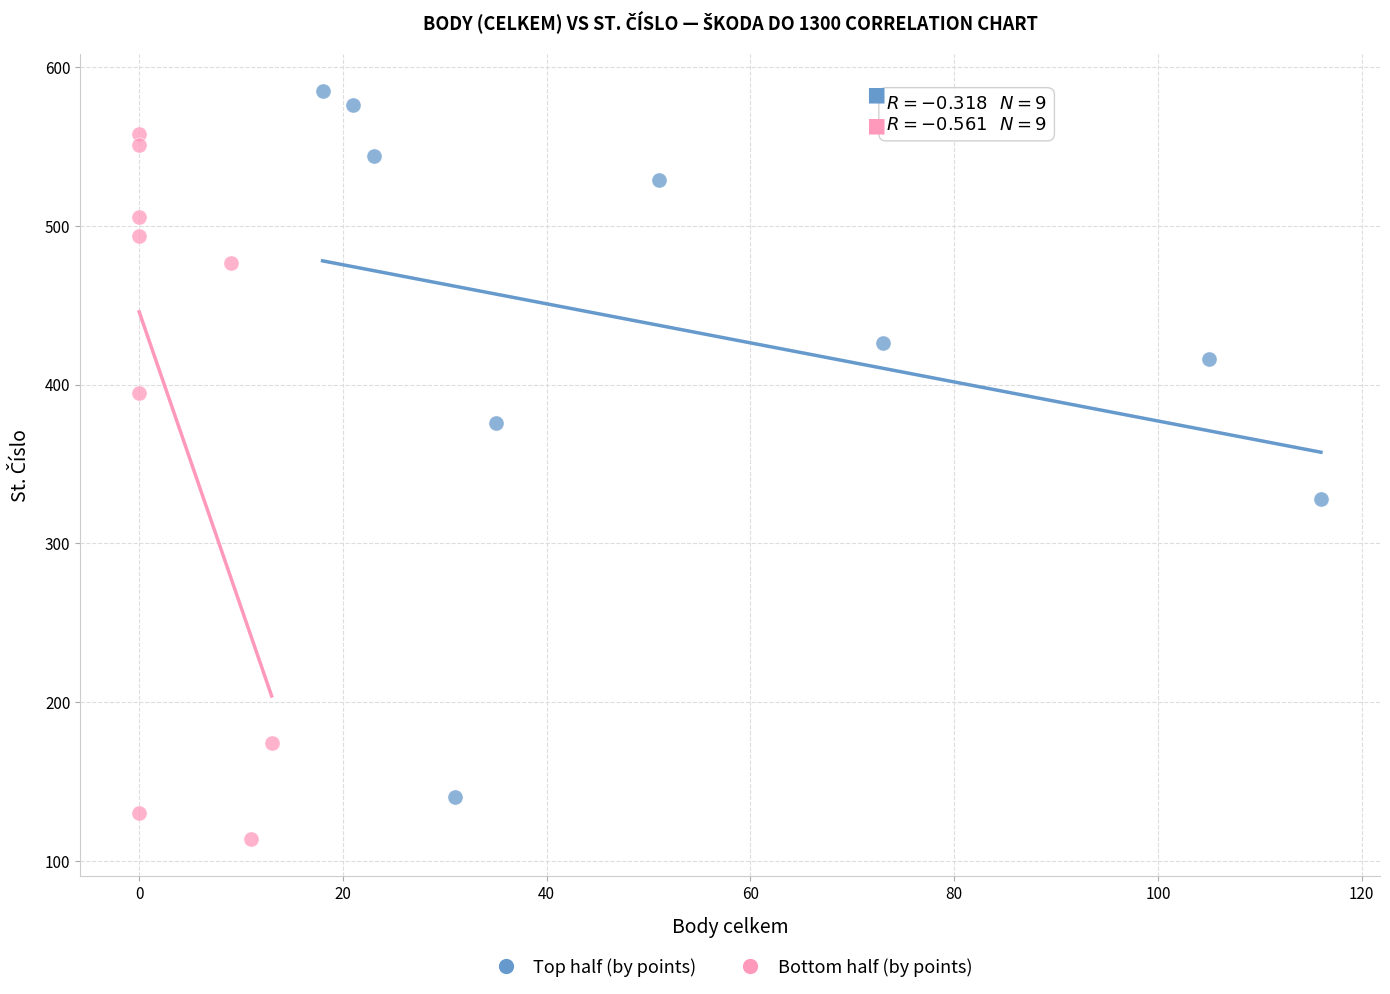

Which series contains the highest Y value?

Top half (by points)